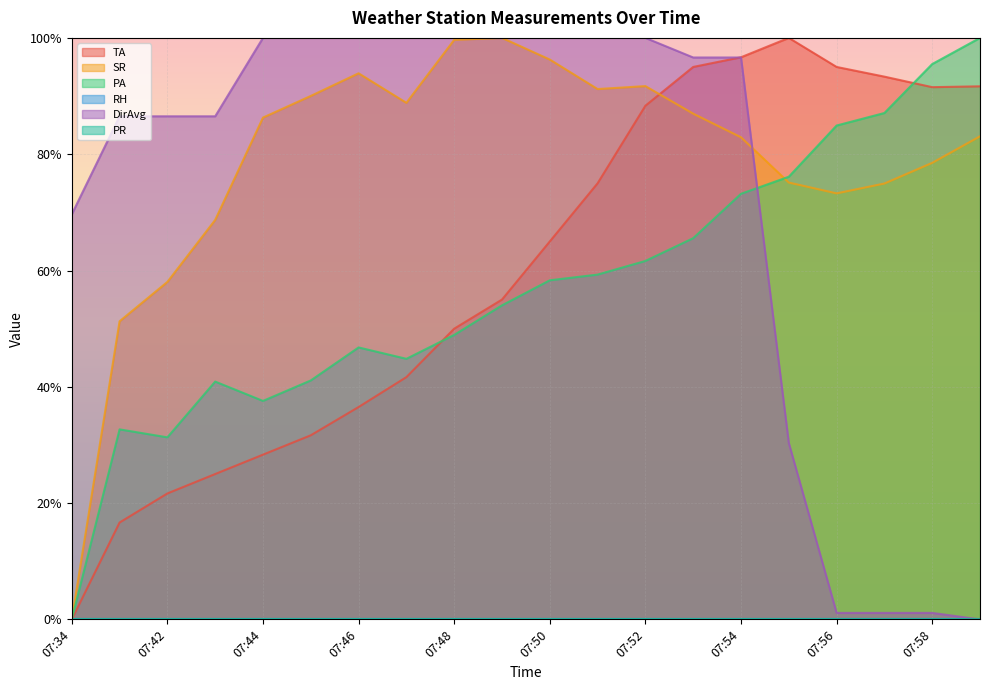

Which series has the widest spread of values?

TA